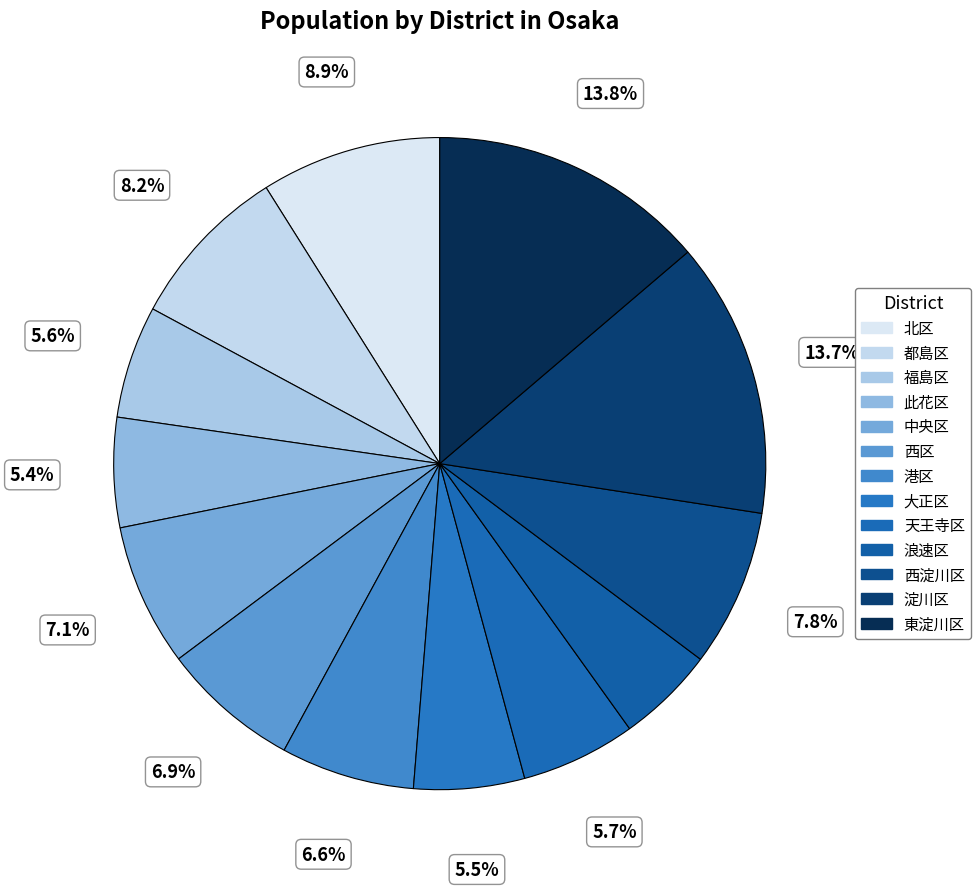

Do 天王寺区 and 中央区 together represent more than half of the pie?

No